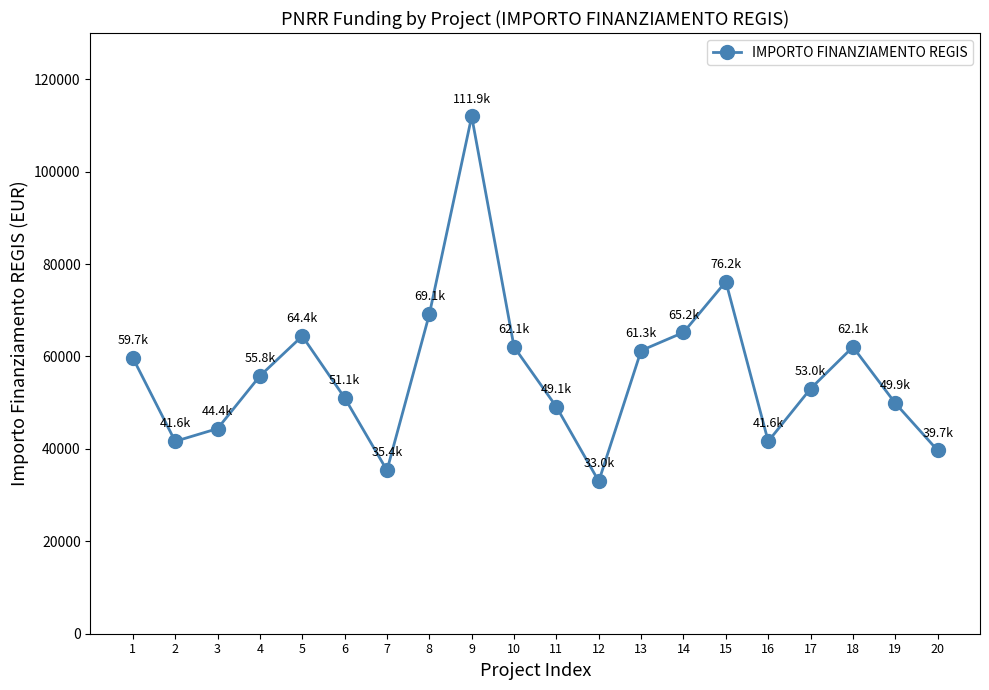

The chart shows a value of 69133.5 at 8. True or false?

True